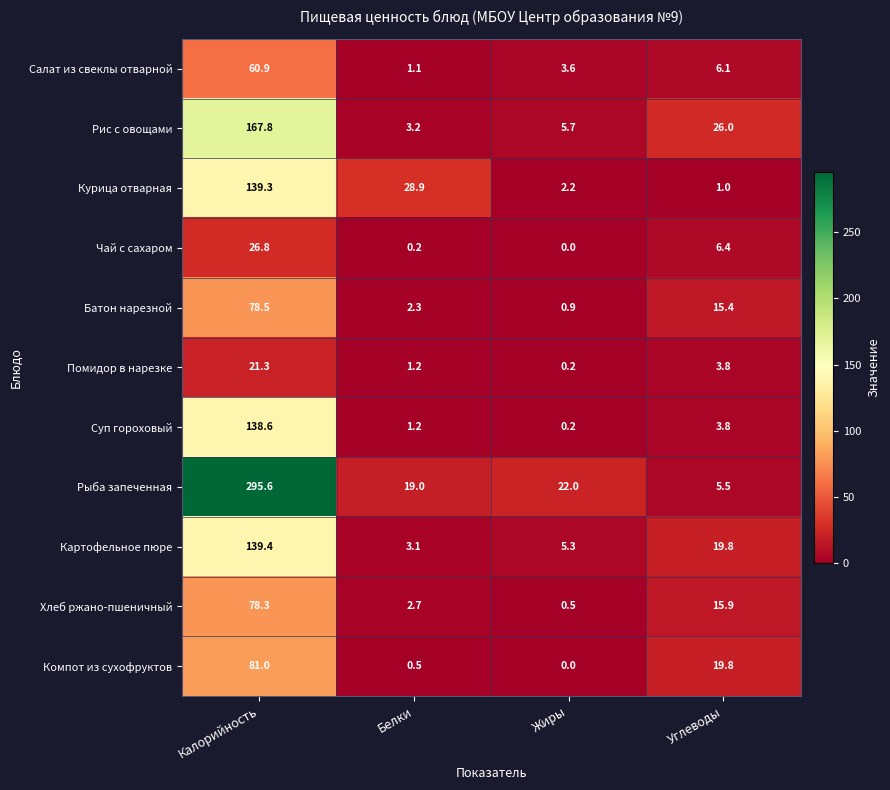

What is the total value across all series at Калорийность?

1227.5